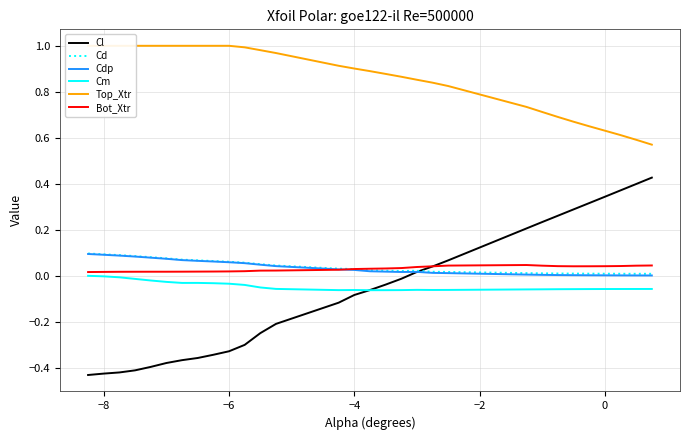

What is the minimum value shown in the chart?

-0.4